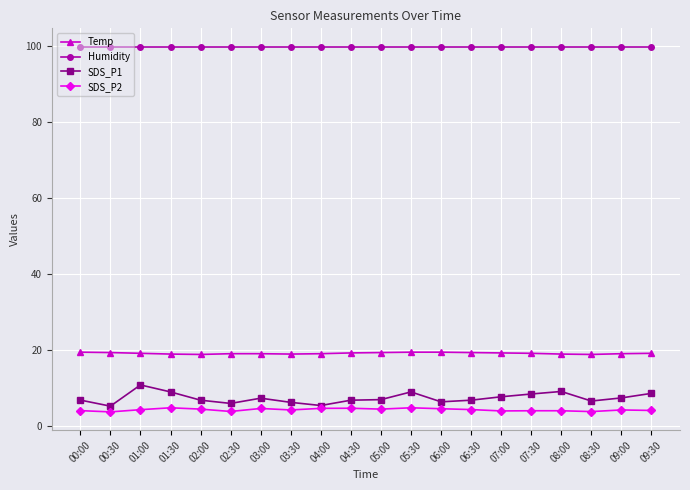

What is the smallest value displayed?

3.7